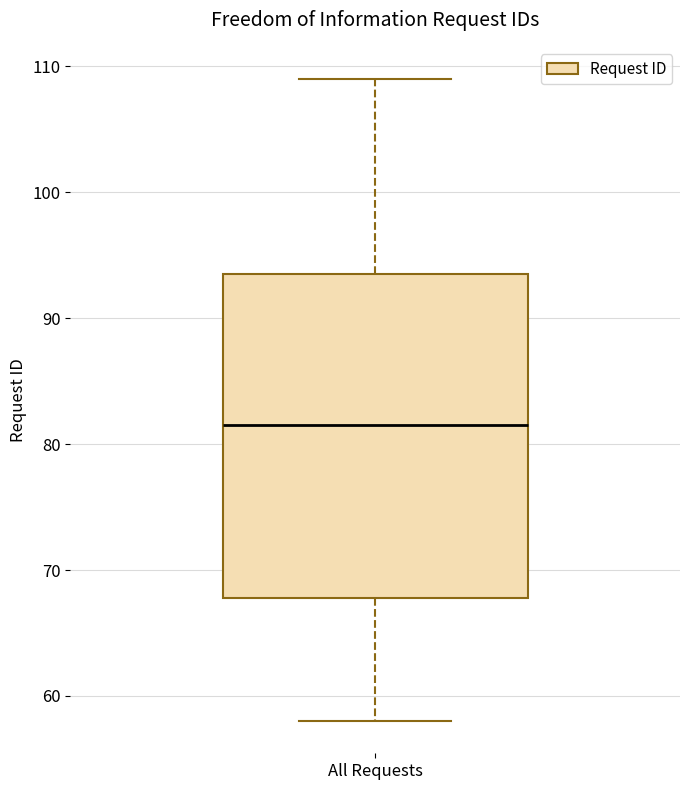

Where does the median line of the box for All Requests sit on the y-axis? The values are not printed on the chart, so give them approximately, as read against the axis.

82